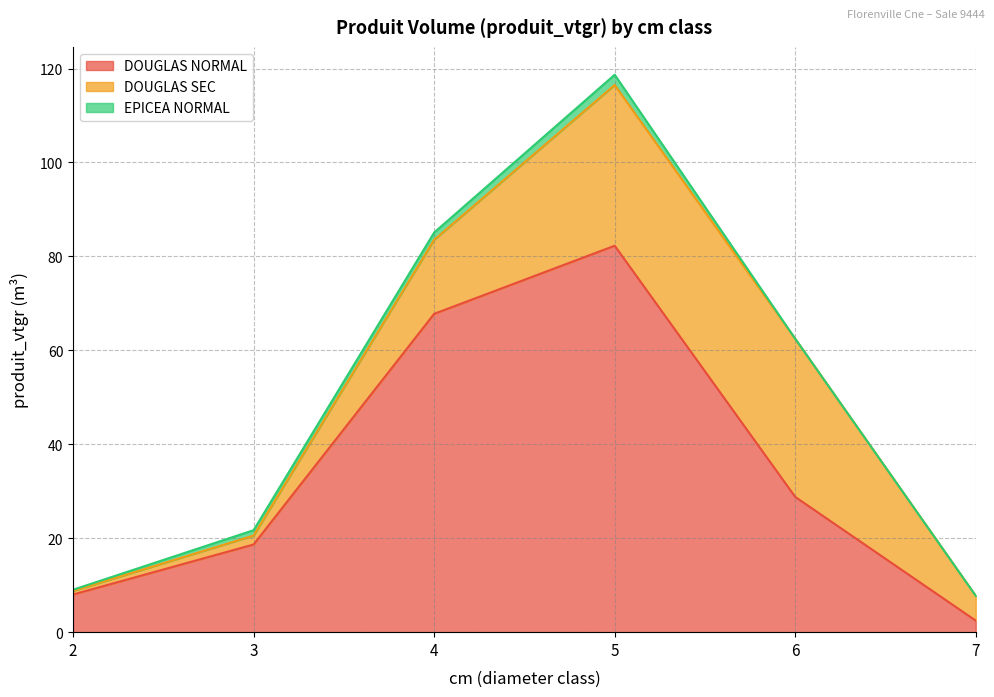

True or false: EPICEA NORMAL and DOUGLAS NORMAL cross at least once.

False